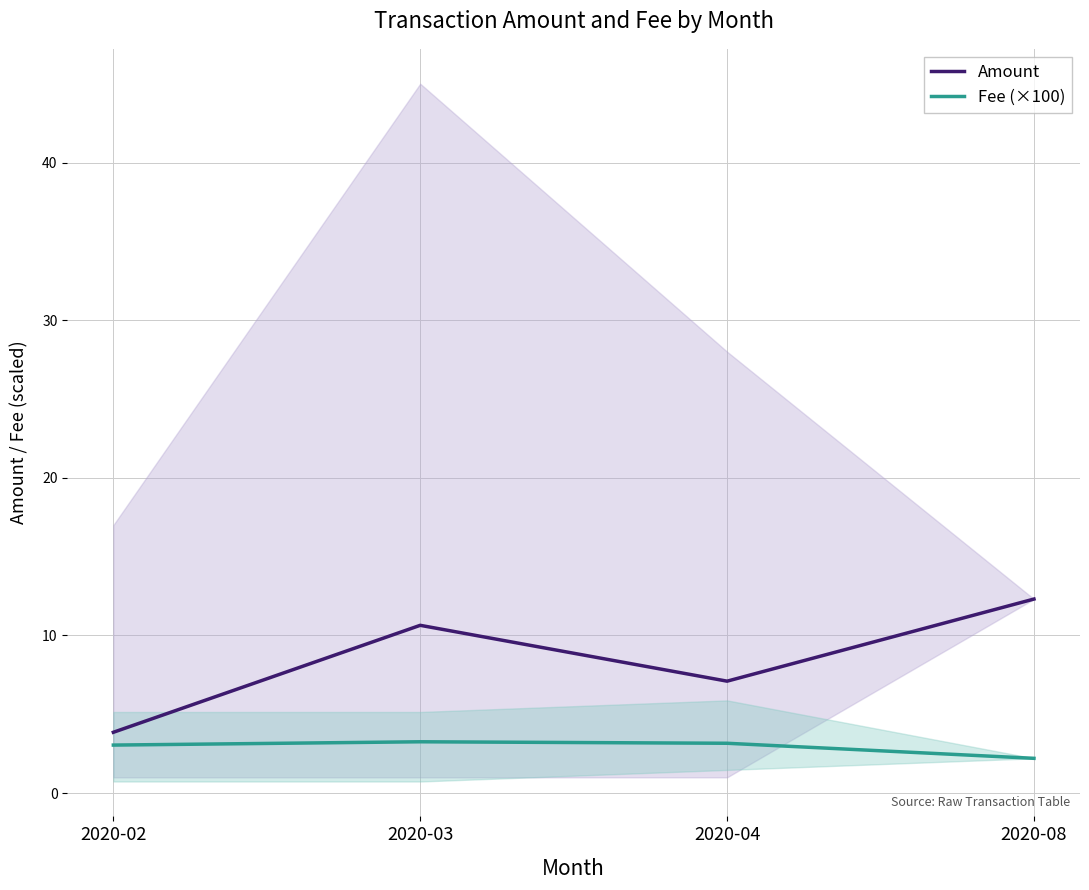

What is the sum of the Fee (×100) values at 2020-03 and 2020-04?

6.4